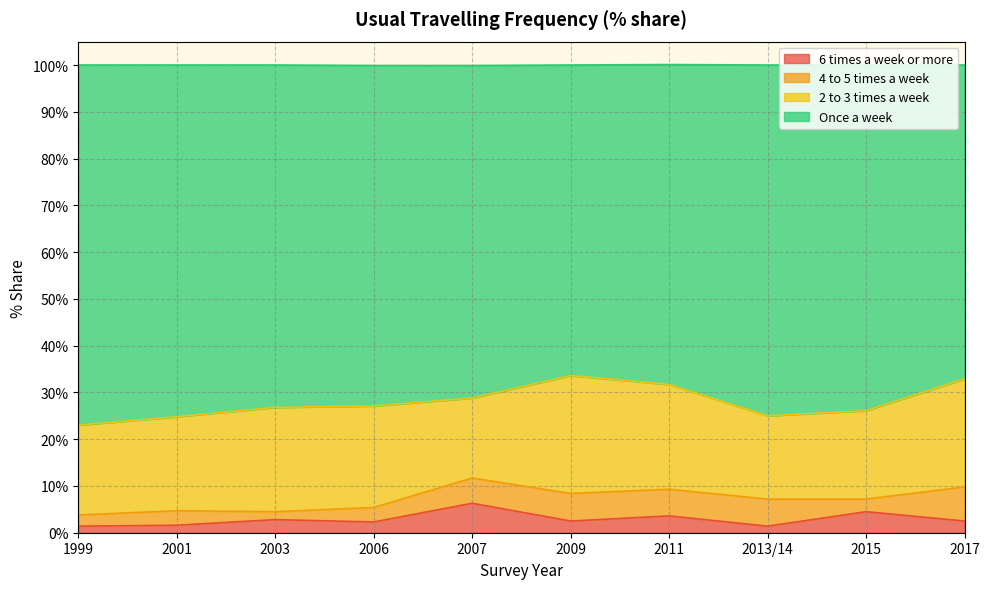

True or false: 6 times a week or more has a value of 6.3 at 2007.

True